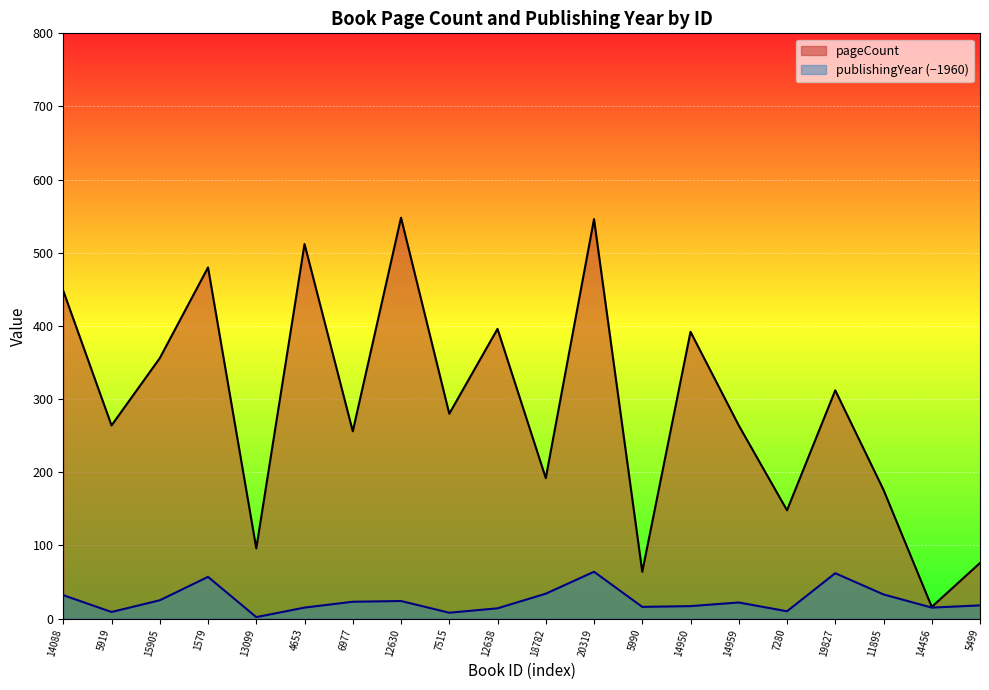

In publishingYear, how many points are lower than both neighbors (excluding endpoints)?

6